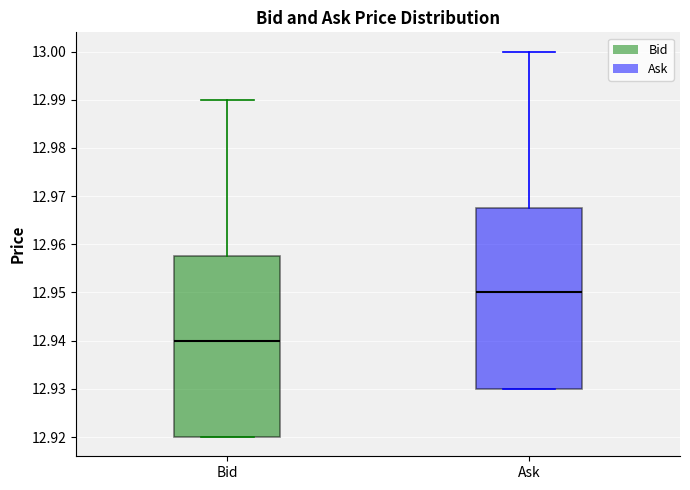

Reading left to right, read every box against the y-axis: the position of its median line, the range the box covers, and the ends of its whiskers. The values are not printed on the chart, so give them approximately, as read against the axis.

Bid: median 12.940, box 12.920 to 12.958, whiskers 12.920 to 12.990
Ask: median 12.950, box 12.930 to 12.968, whiskers 12.930 to 13.000